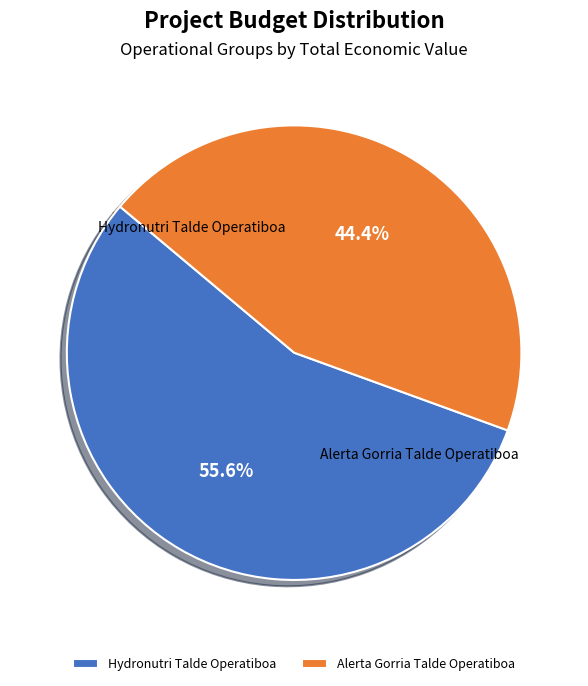

To the nearest percent, what portion does Alerta Gorria Talde Operatiboa represent?

44%